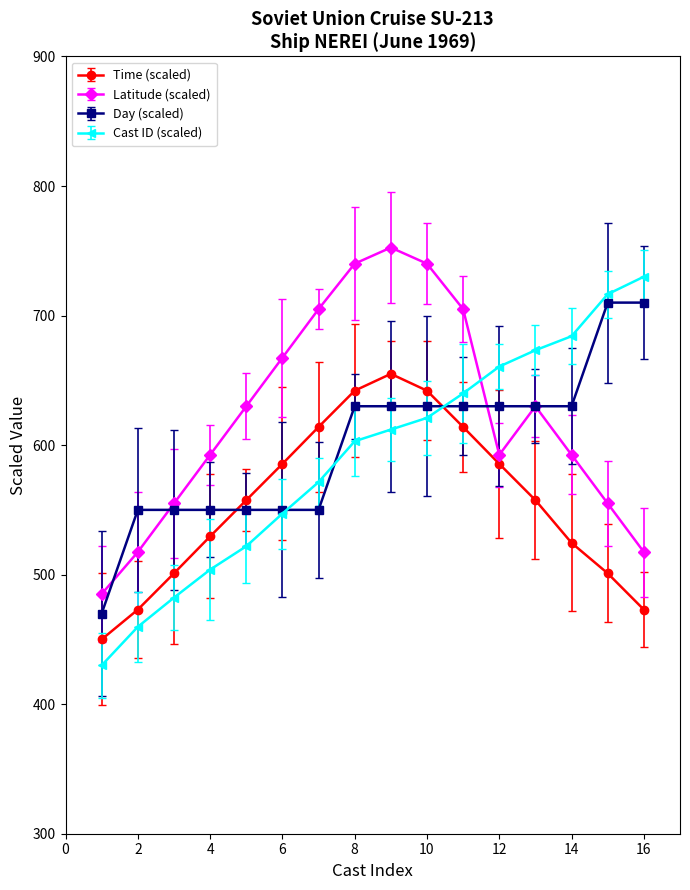

In Latitude (scaled), how many points are lower than both neighbors (excluding endpoints)?

1